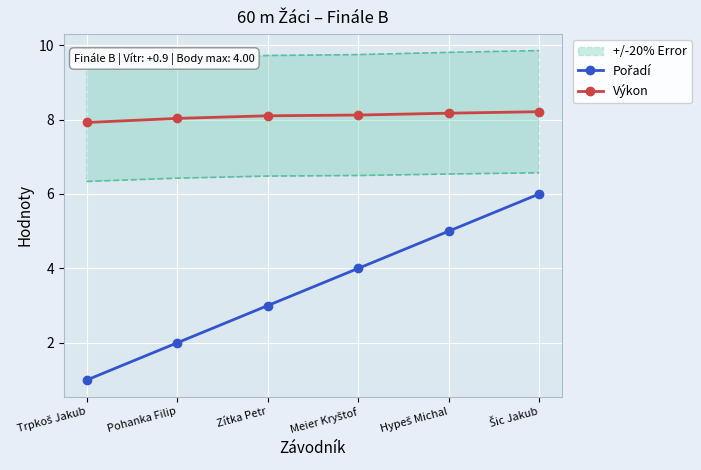

Rank the series by their average value, from lowest to highest.

Pořadí, Výkon